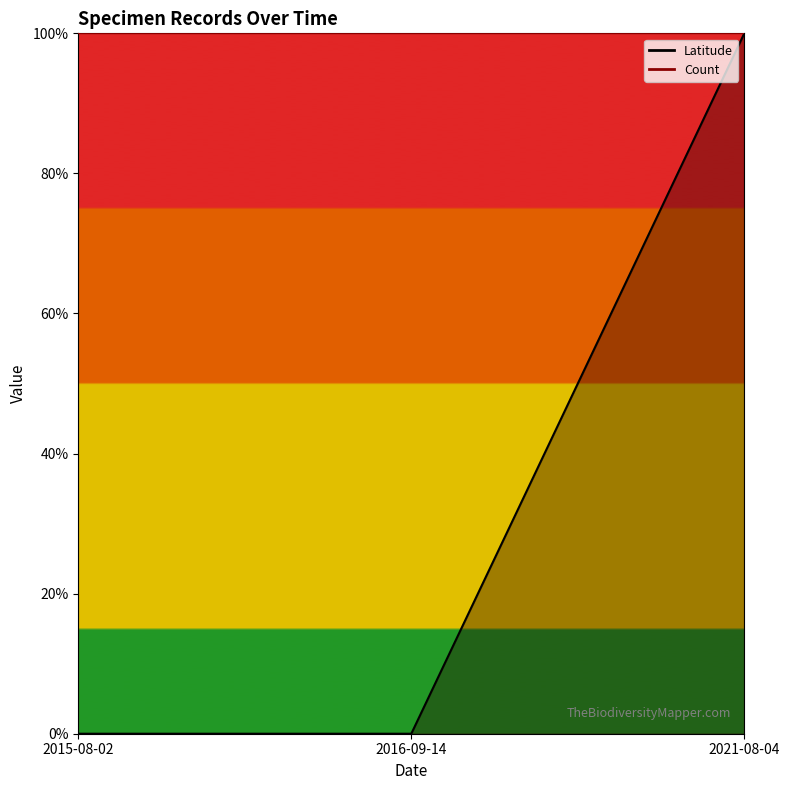

List the labels in order of value, smallest first.

2015-08-02, 2016-09-14, 2021-08-04